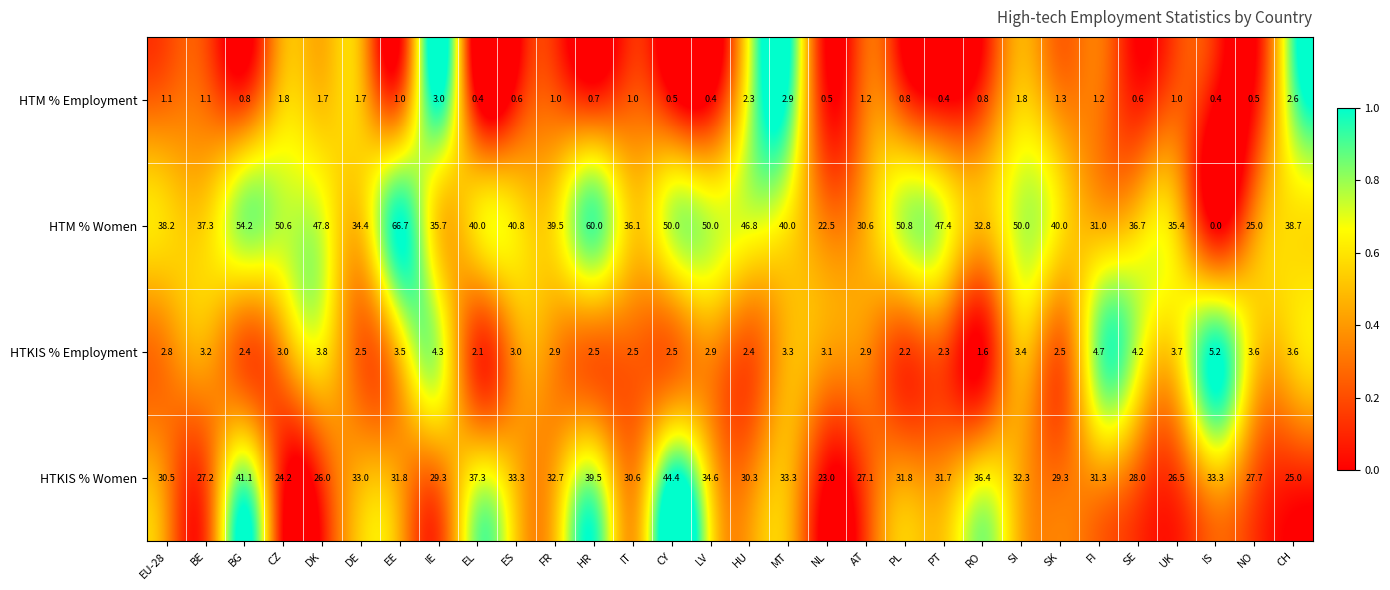

Between EU-28 and IE, which series saw the biggest shift?

HTM % Women